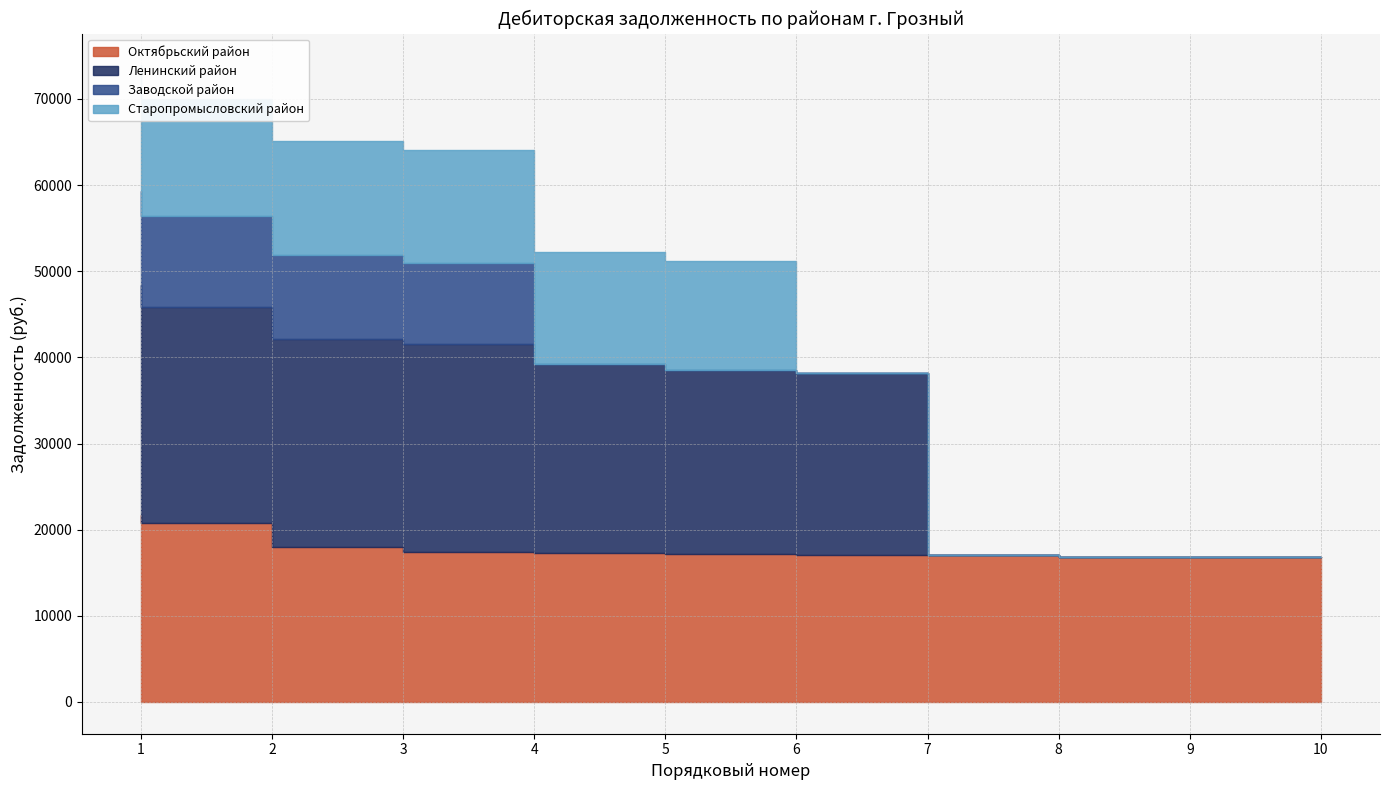

What is the difference between the maximum and second lowest values in the Заводской район series?

10926.9